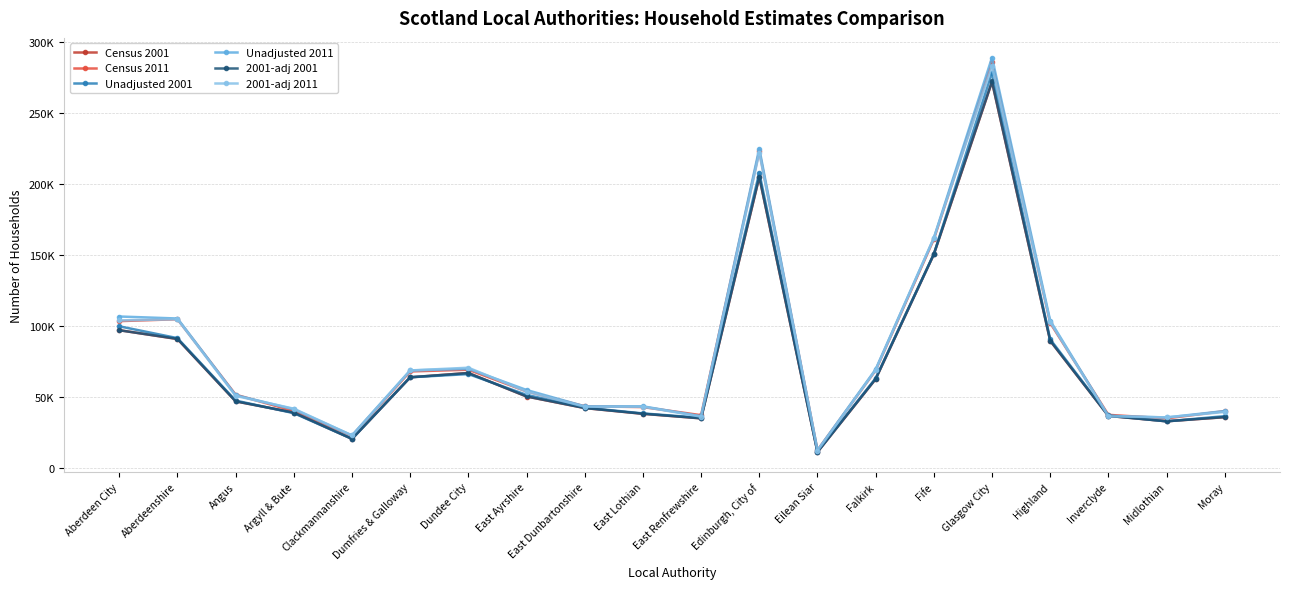

Count the number of categories in the chart.

20